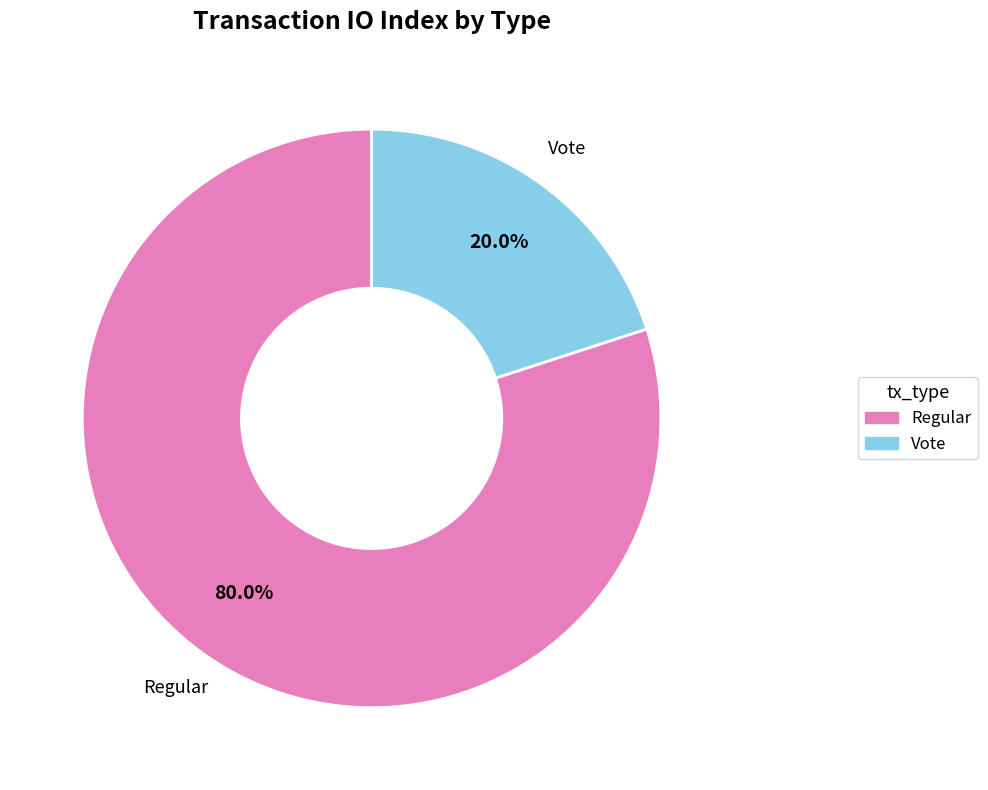

The Vote slice represents 20% of the pie. True or false?

True